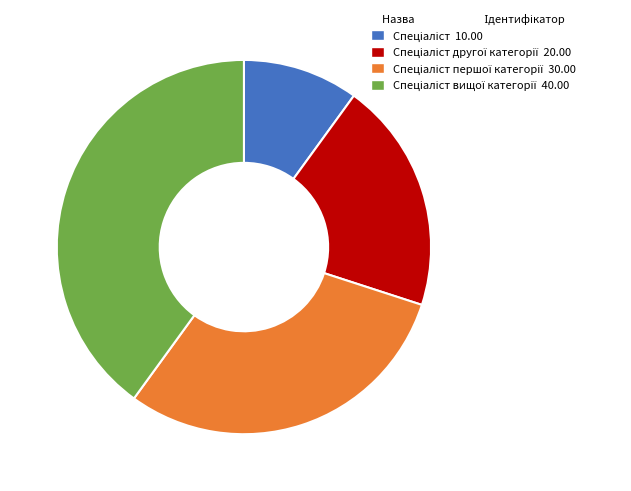

Is there a majority slice in this chart?

No